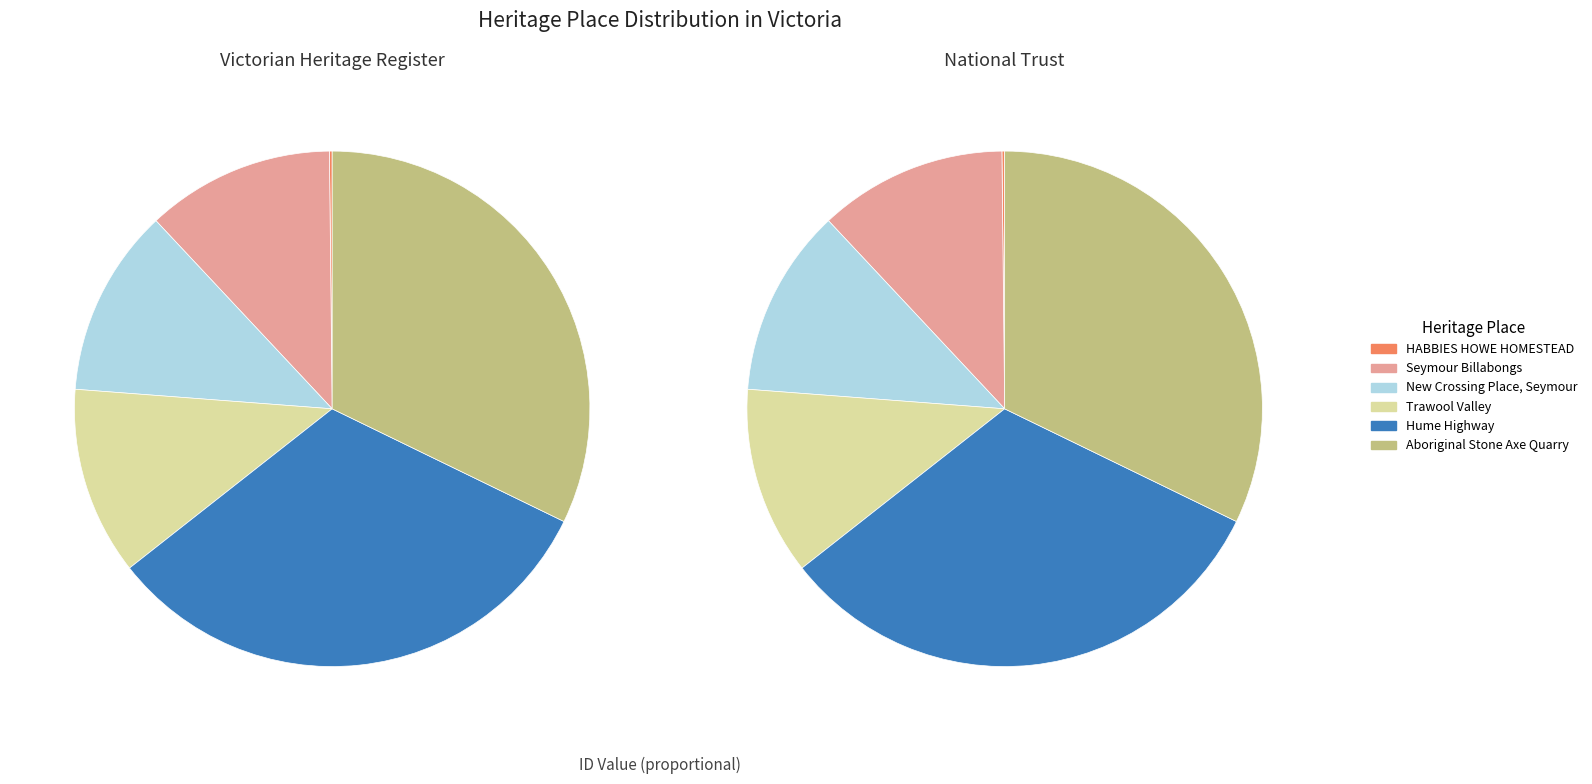

To the nearest percent, what is the combined percentage of New Crossing Place, Seymour and Hume Highway?

44%